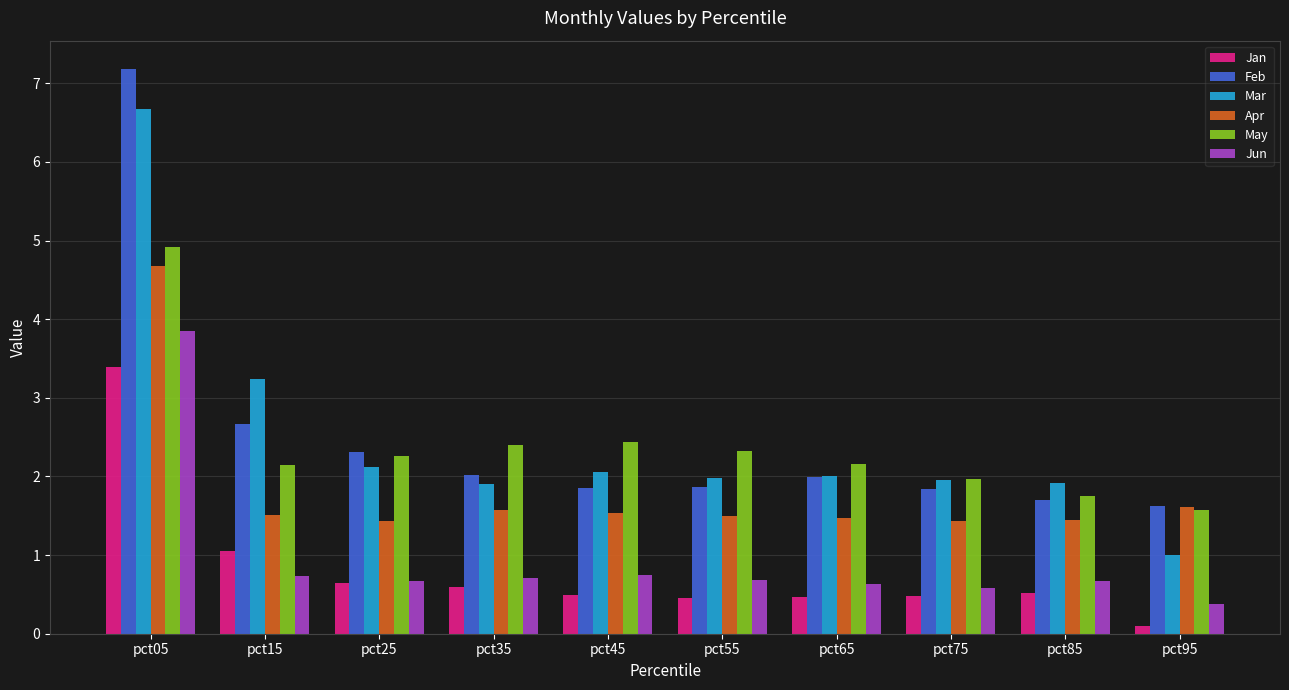

What is the total value across all series at pct65?

8.7